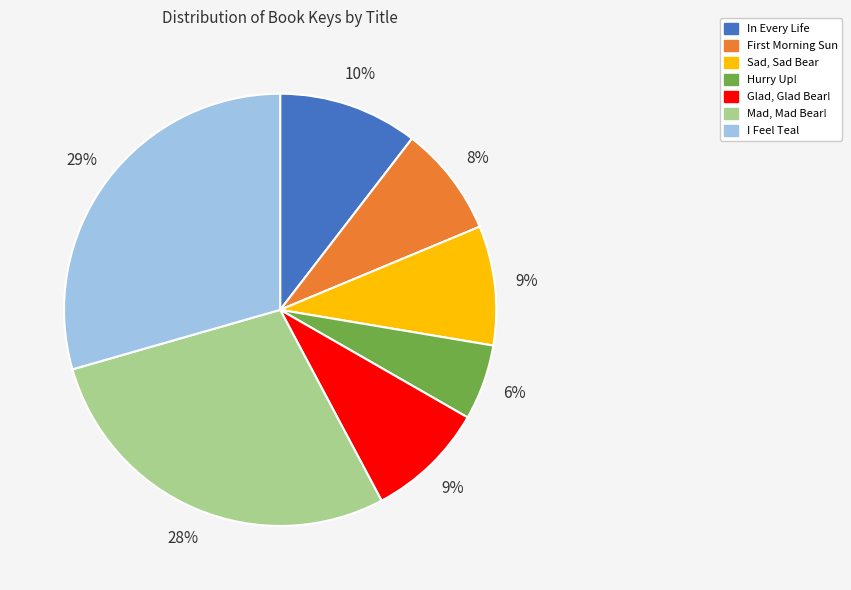

Do Glad, Glad Bear! and Sad, Sad Bear together represent more than half of the pie?

No